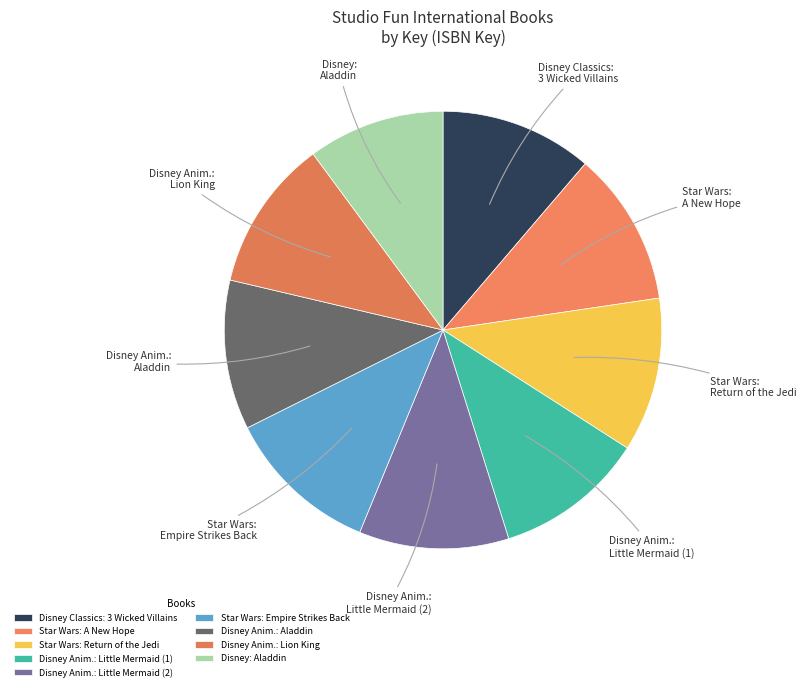

Combined, do Disney Classics: 3 Wicked Villains and Disney: Aladdin account for over 50%?

No